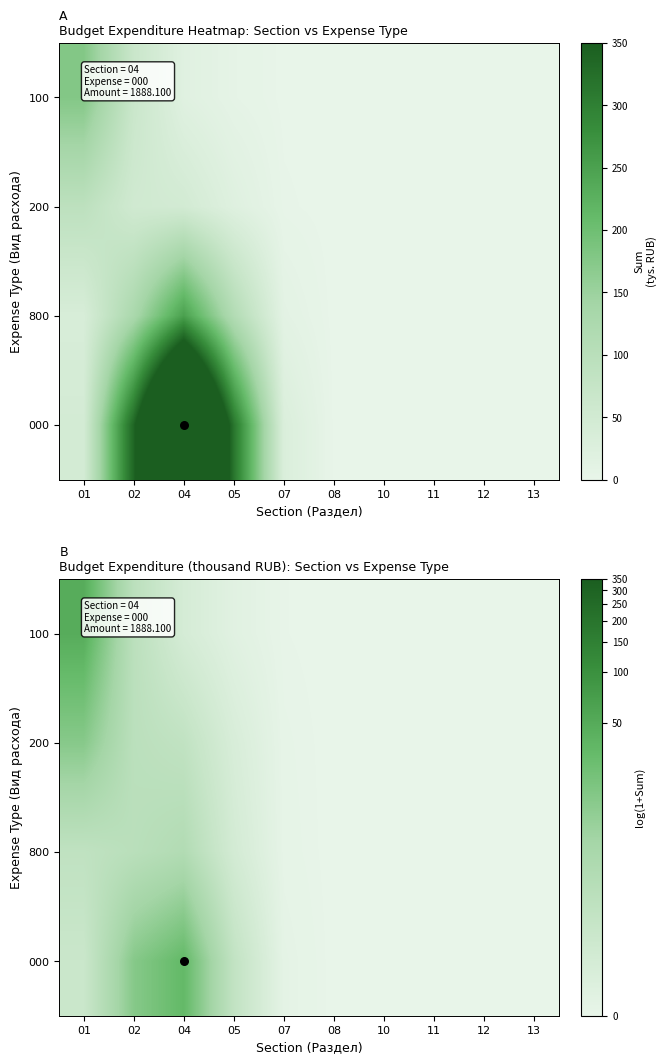

Rank the series by their maximum value, from highest to lowest.

100, 000, 200, 800